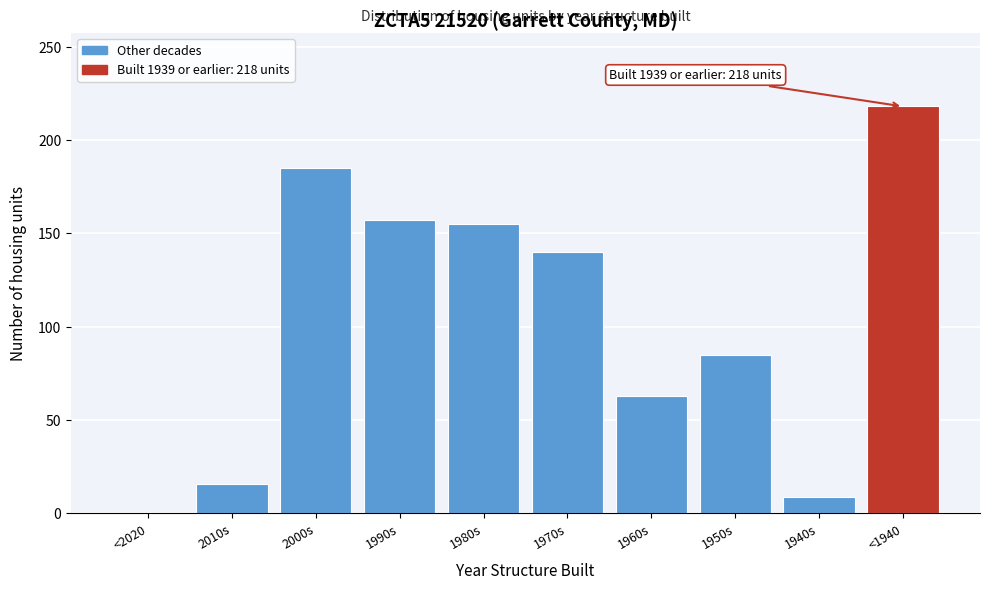

Reading left to right, transcribe all the data shown in this chart.

<2020=0	2010s=16	2000s=185	1990s=157	1980s=155	1970s=140	1960s=63	1950s=85	1940s=9	<1940=218